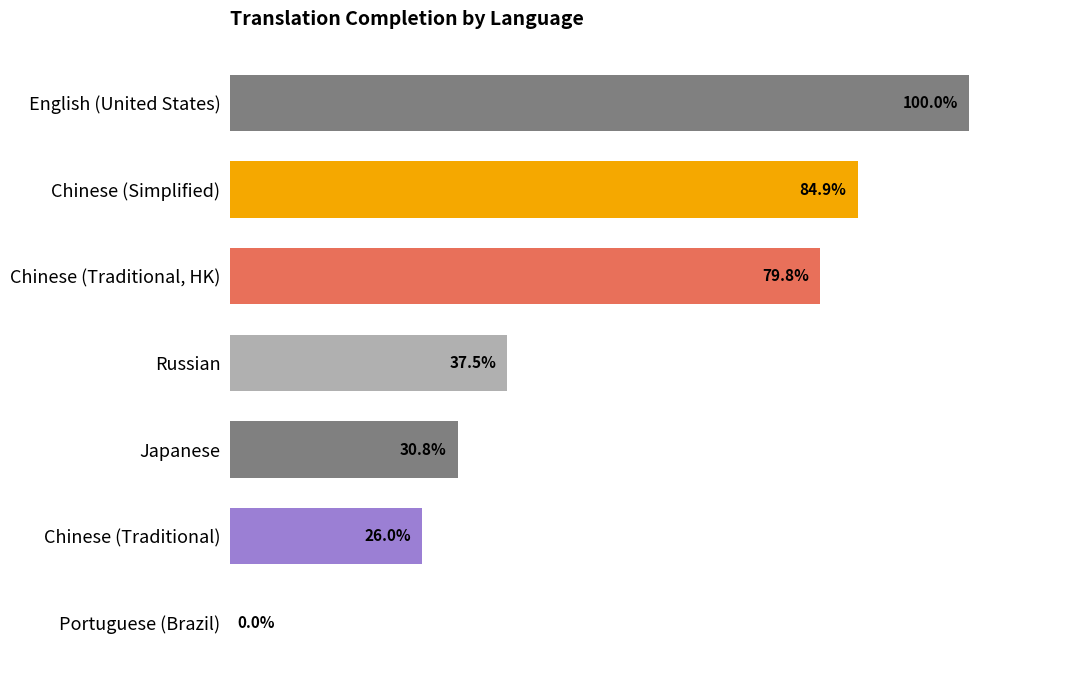

At which category does the chart reach its peak across all series?

English (United States)